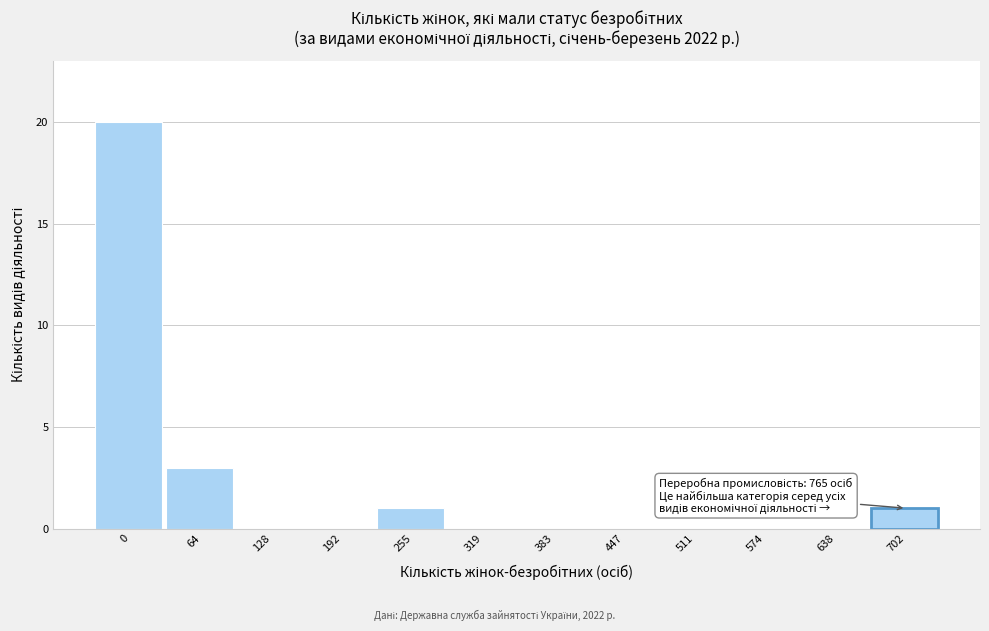

Reading left to right, what are all the values shown in this chart?

0=20	64=3	128=0	192=0	255=1	319=0	383=0	447=0	511=0	574=0	638=0	702=1